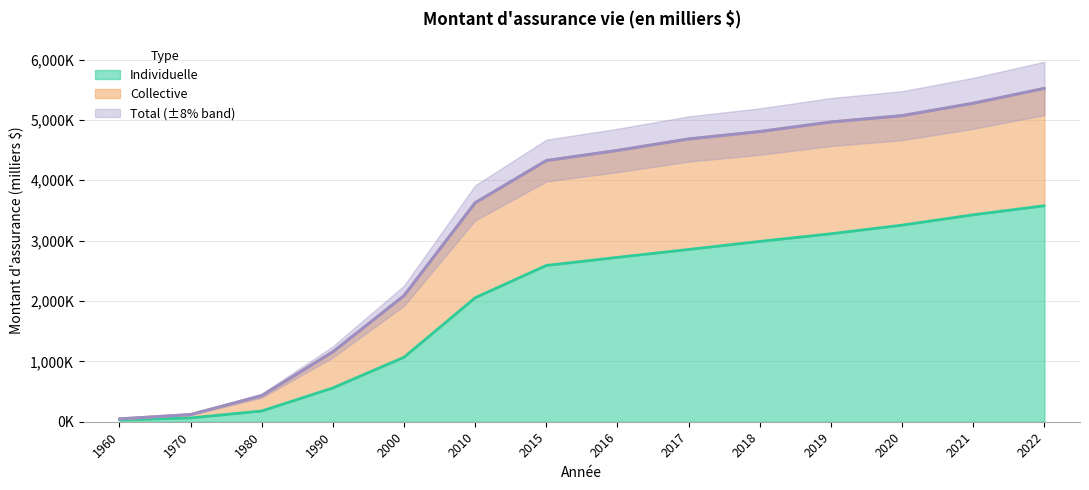

At which category does the chart reach its peak across all series?

2022